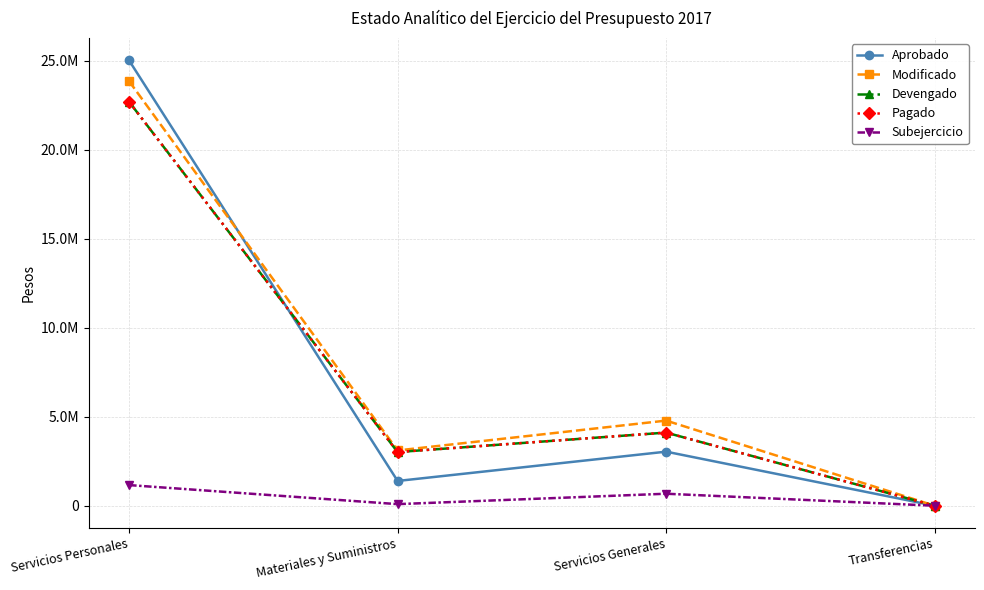

True or false: Pagado and Modificado cross at least once.

False